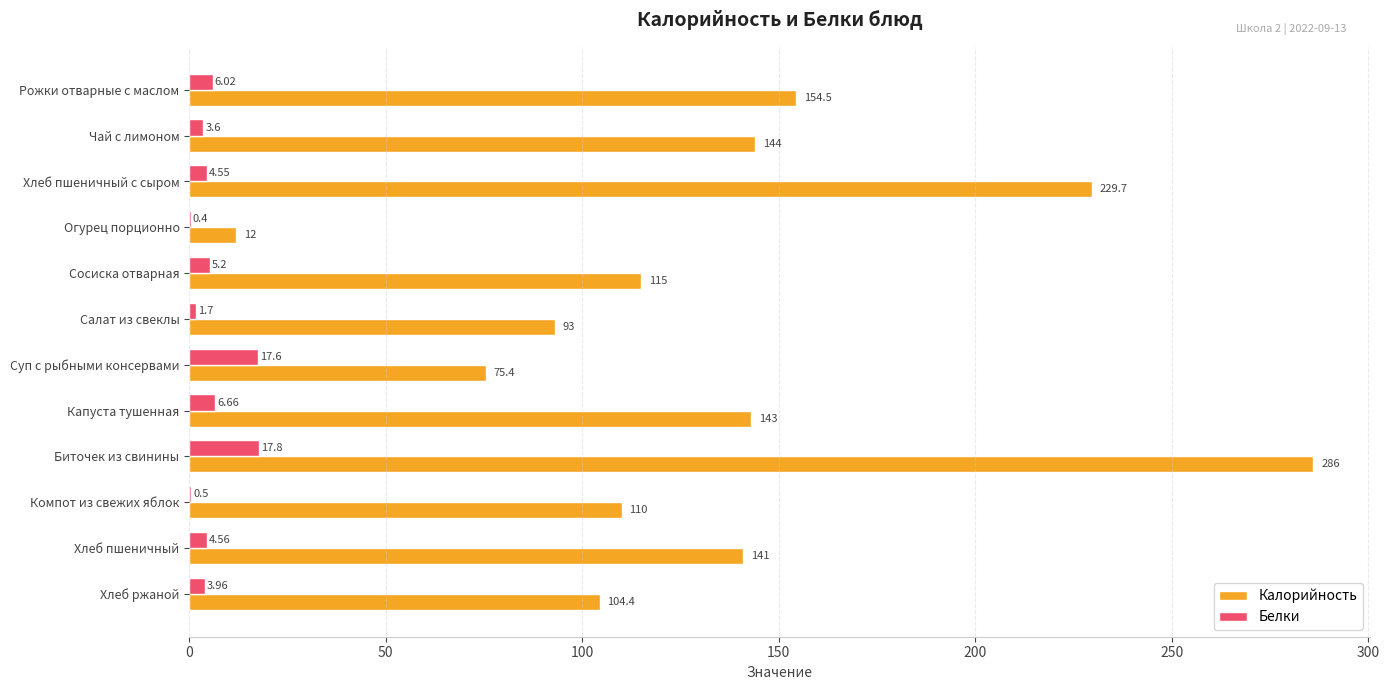

At which category is the sum across all series the highest?

Биточек из свинины